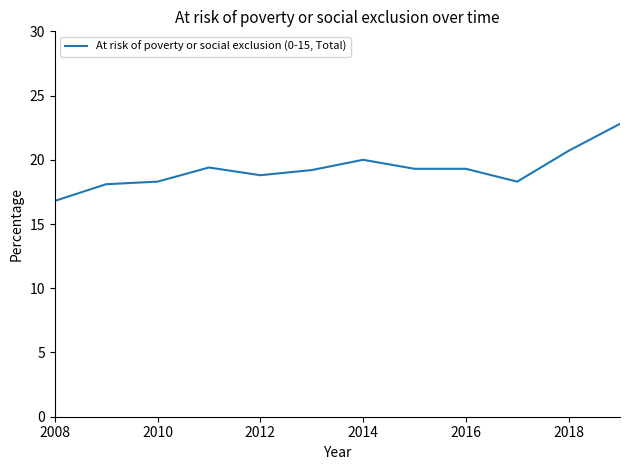

What is the difference between the maximum and minimum values?

6.0